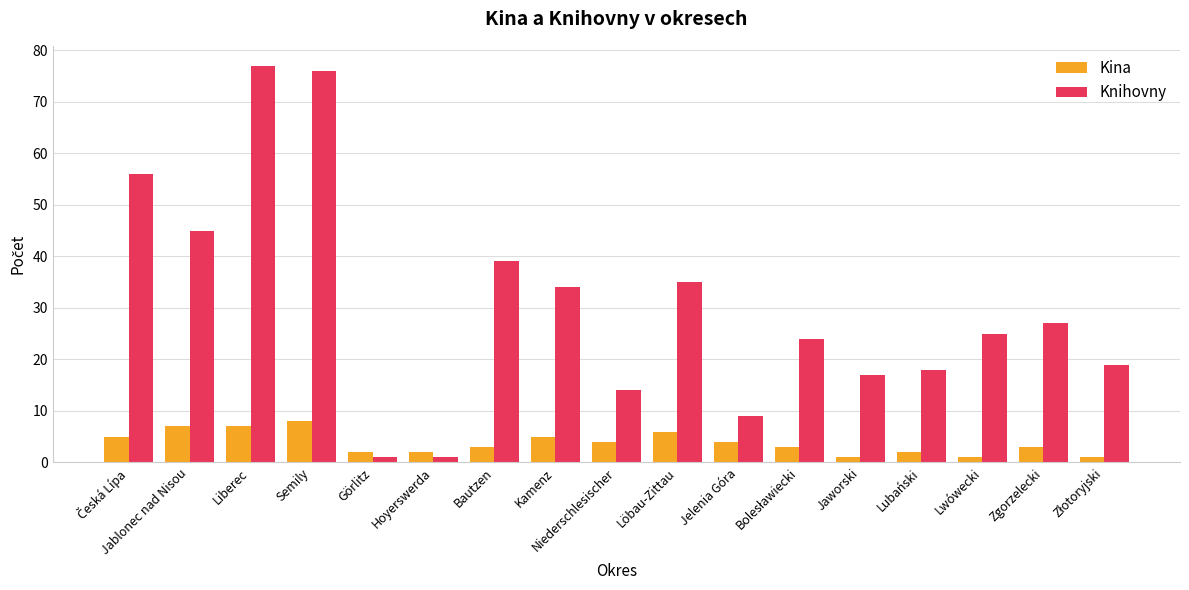

What is the sum of all Kina values?

64